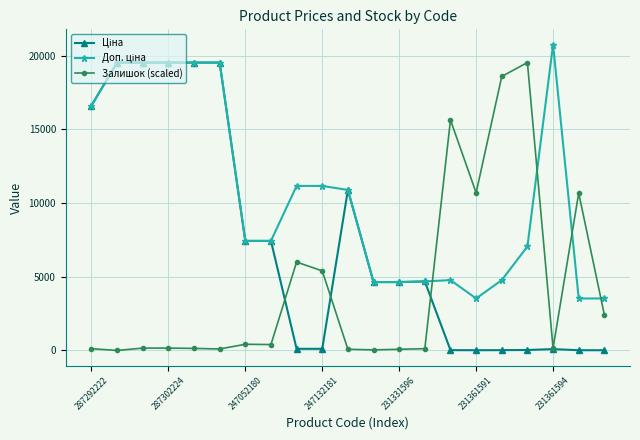

How many data points does each series have?

21